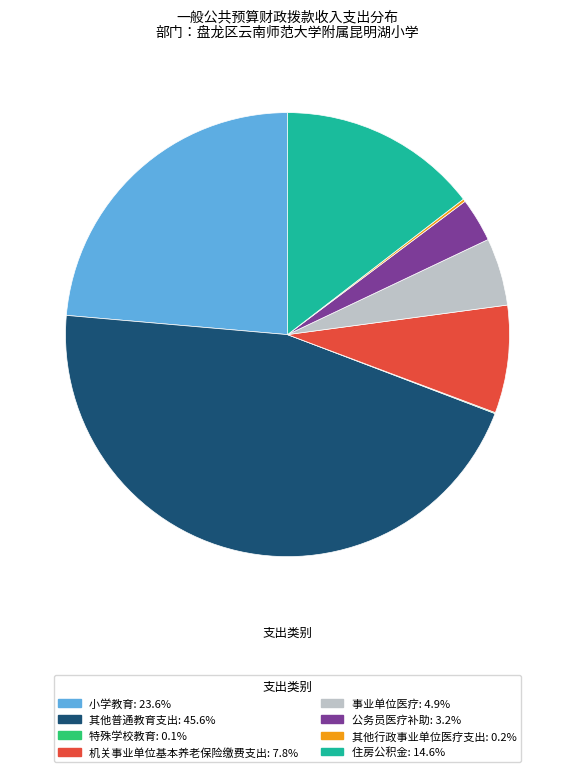

The 其他普通教育支出 slice represents 32% of the pie. True or false?

False